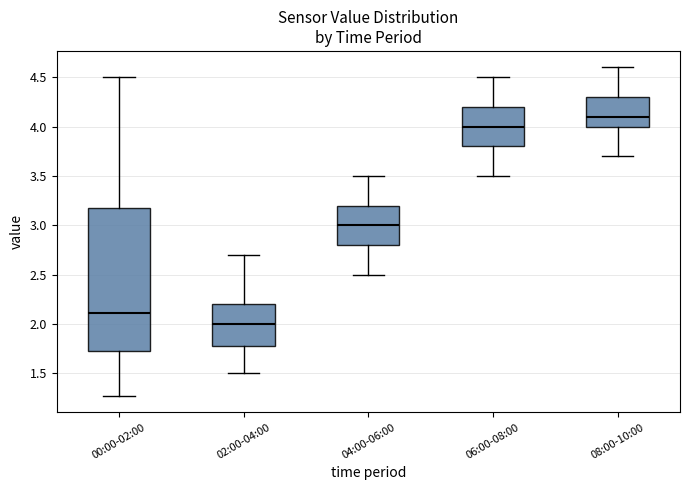

Which box has the lowest median line?

02:00-04:00